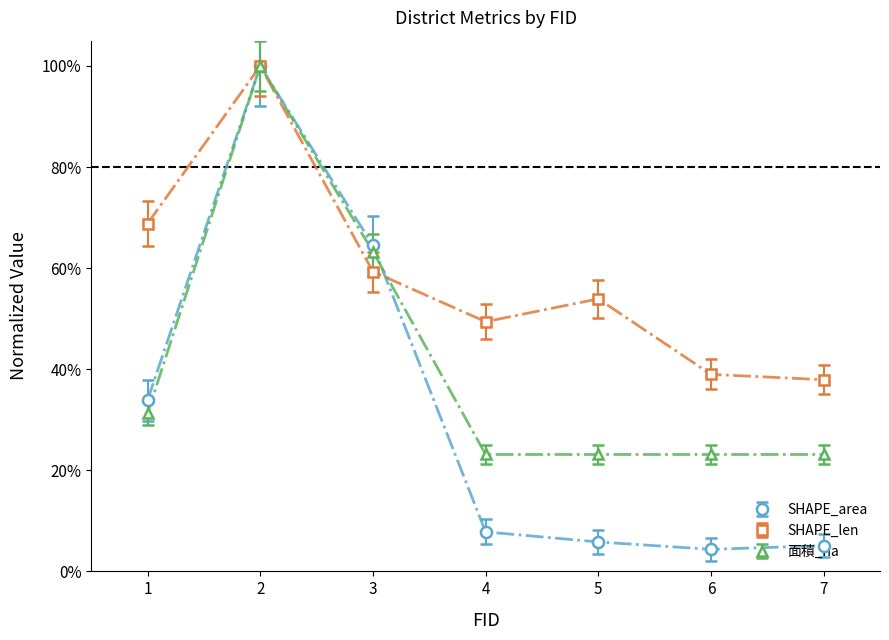

Does the chart have visible grid lines?

No